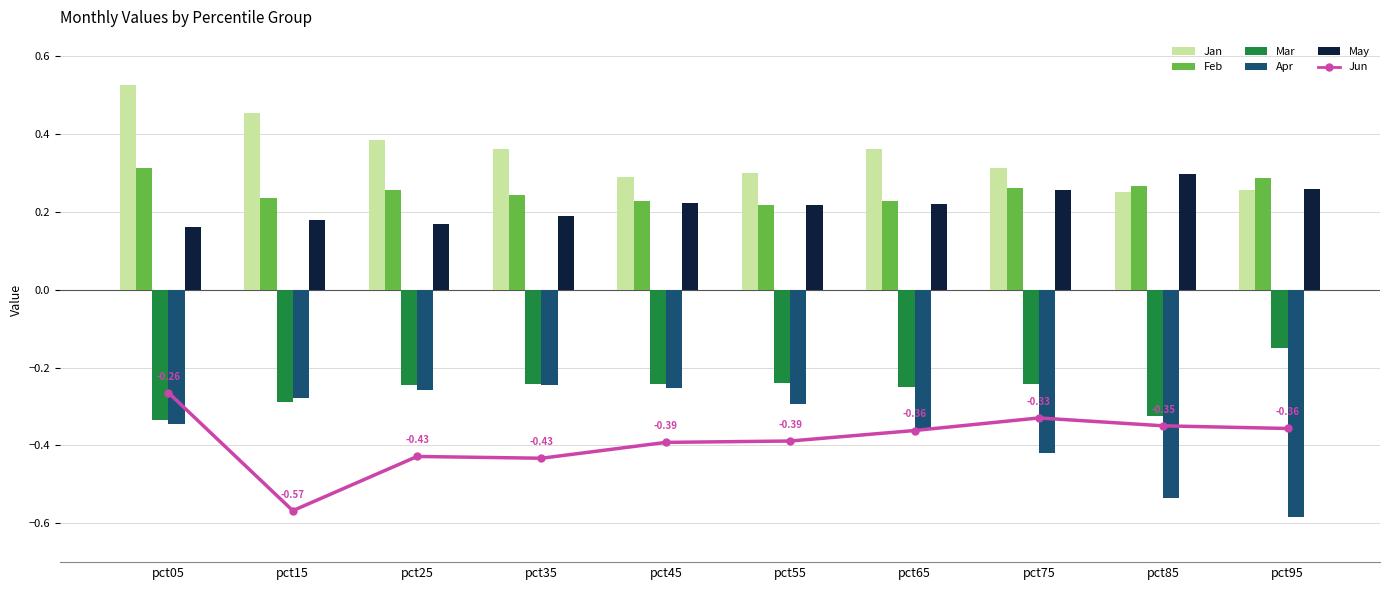

Is it true that Apr equals -0.3 at pct25?

True